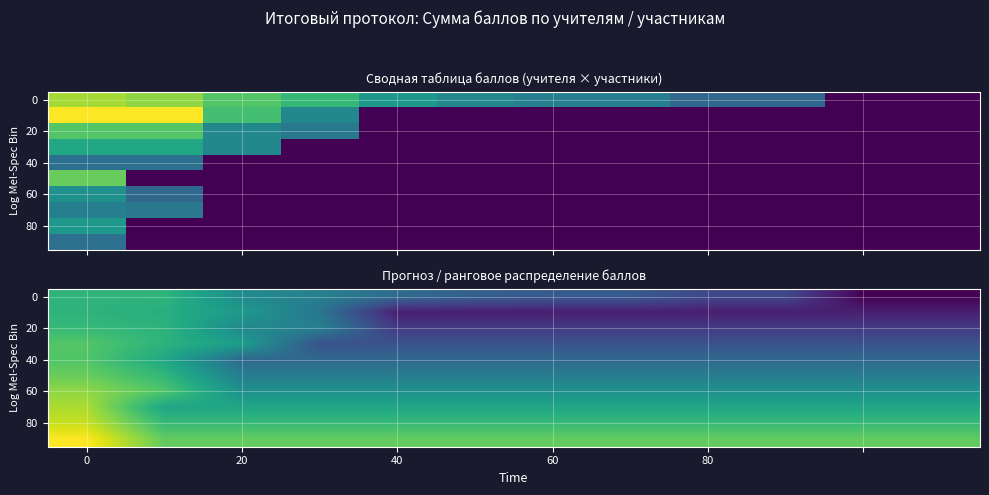

What is the total value across all series at 7?

188.0